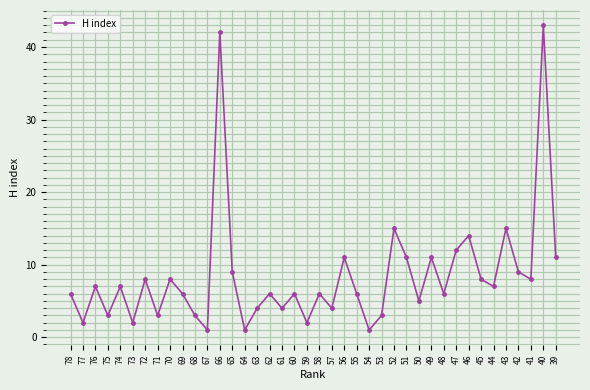

Where is the first local maximum?

76